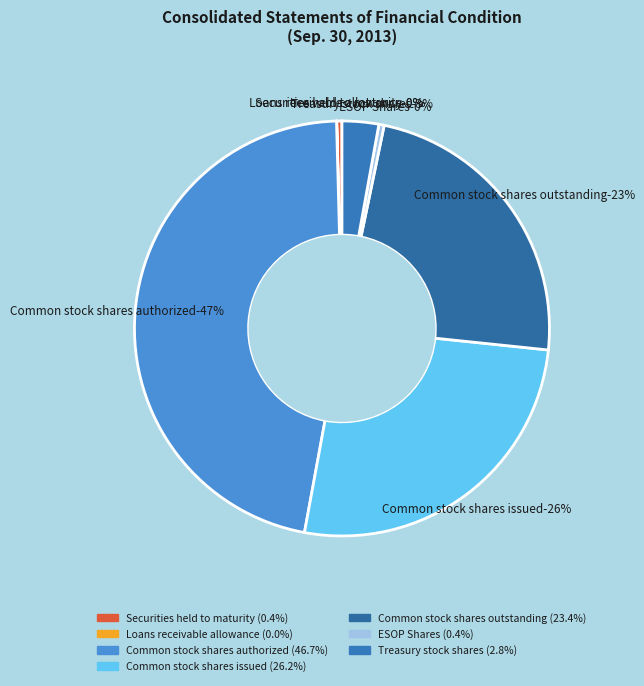

Is there any slice that represents more than half of the pie?

No